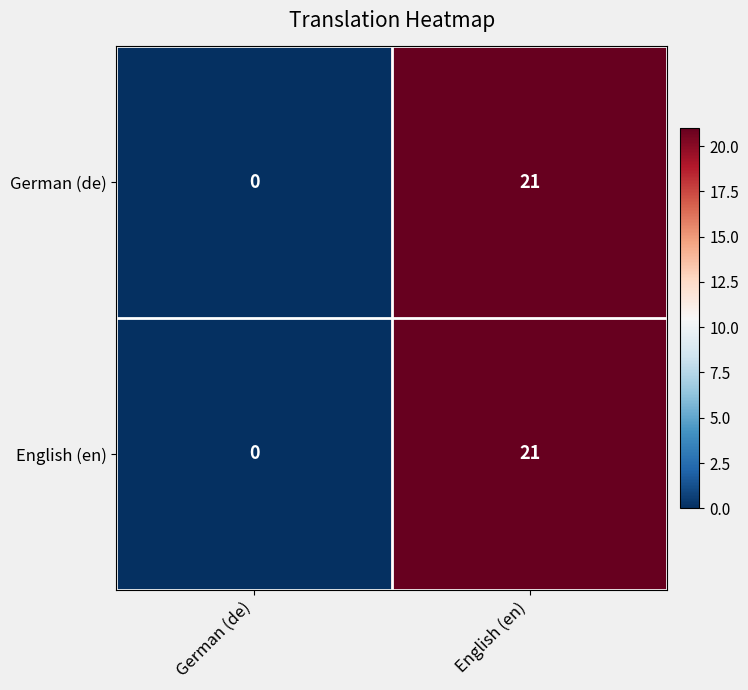

At which category does the chart reach its peak across all series?

English (en)